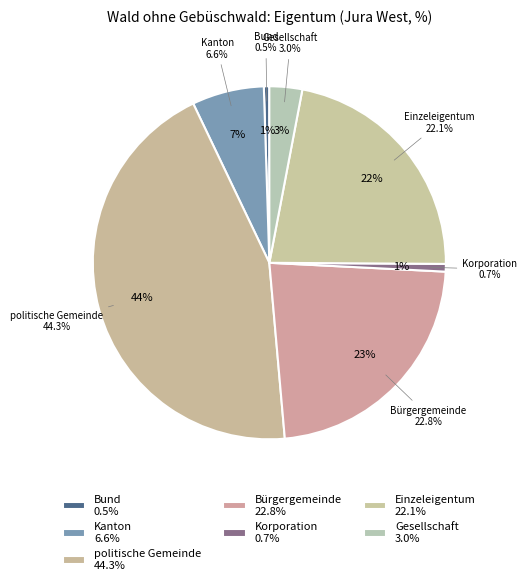

What percentage is the Kanton slice, to the nearest percent?

7%